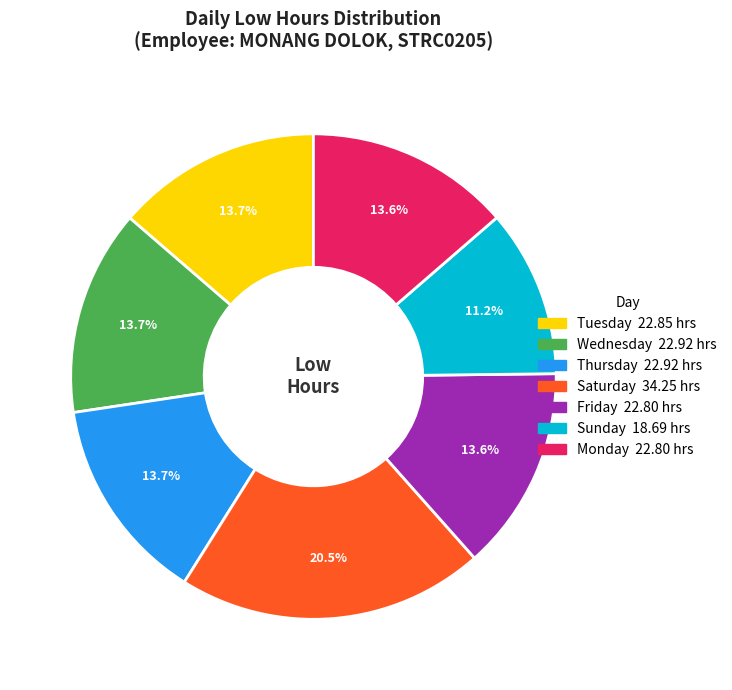

Does any single category account for the majority?

No